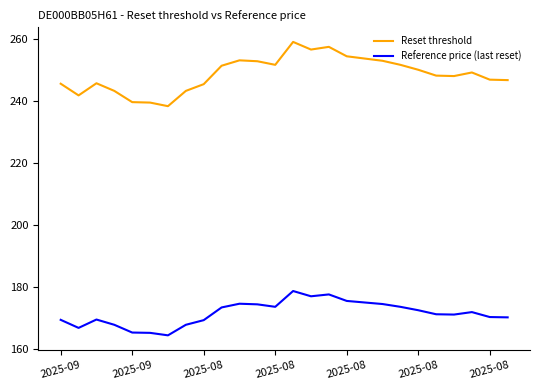

True or false: Reset threshold and Reference price (last reset) cross at least once.

False